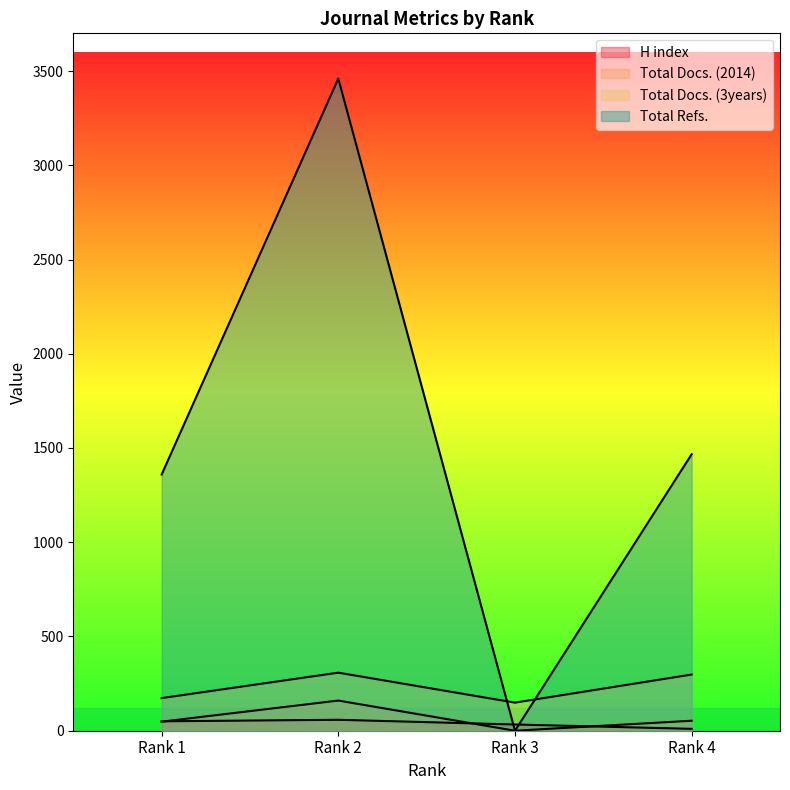

Which series has the largest total across all categories?

Total Refs.